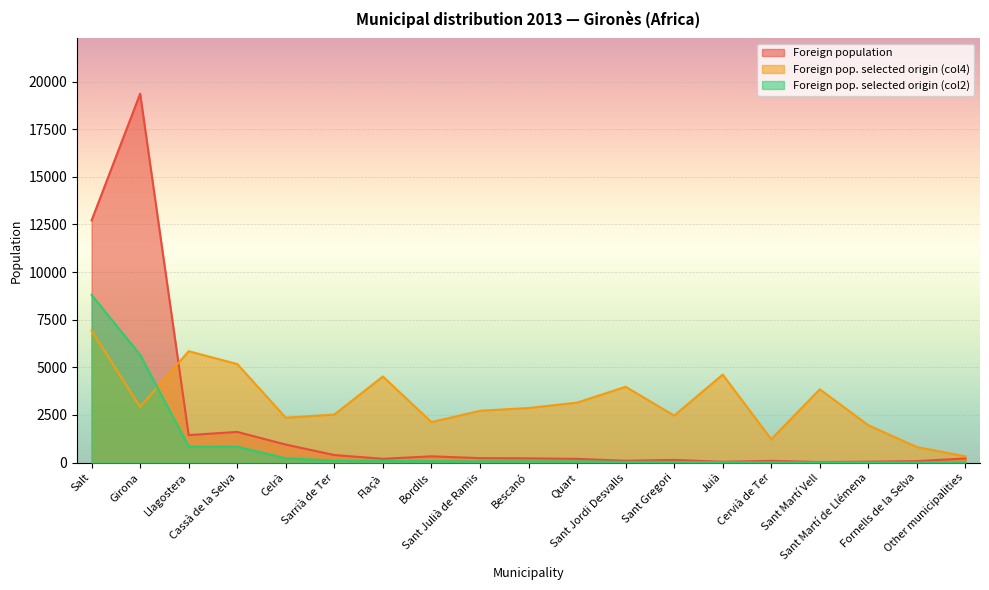

How many lines are shown in the chart?

3